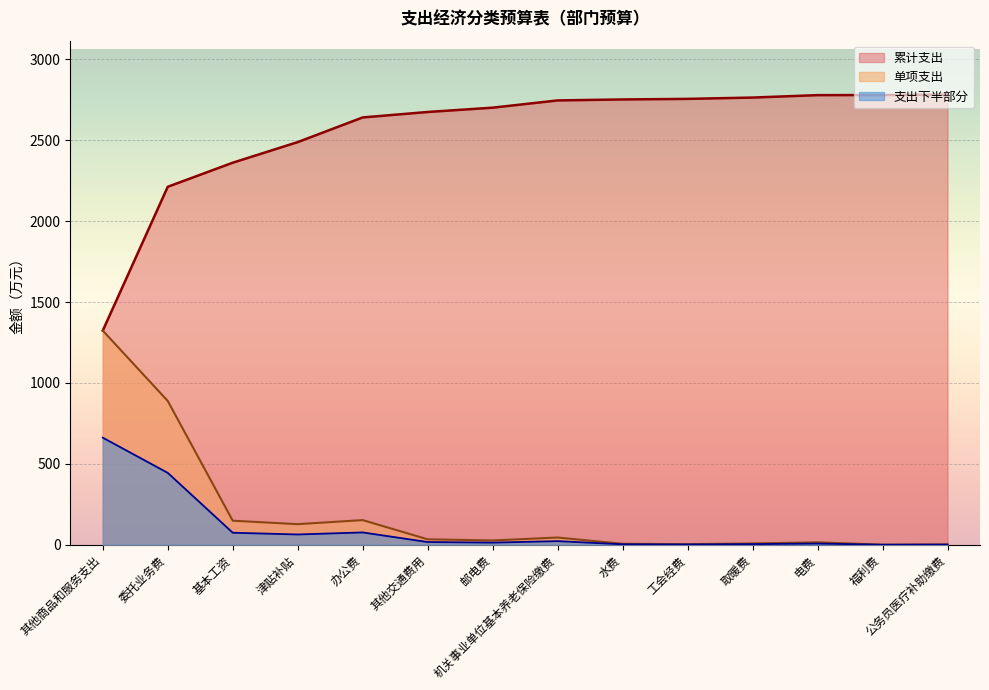

What is the approximate value of 单项支出 at 办公费?

152.4